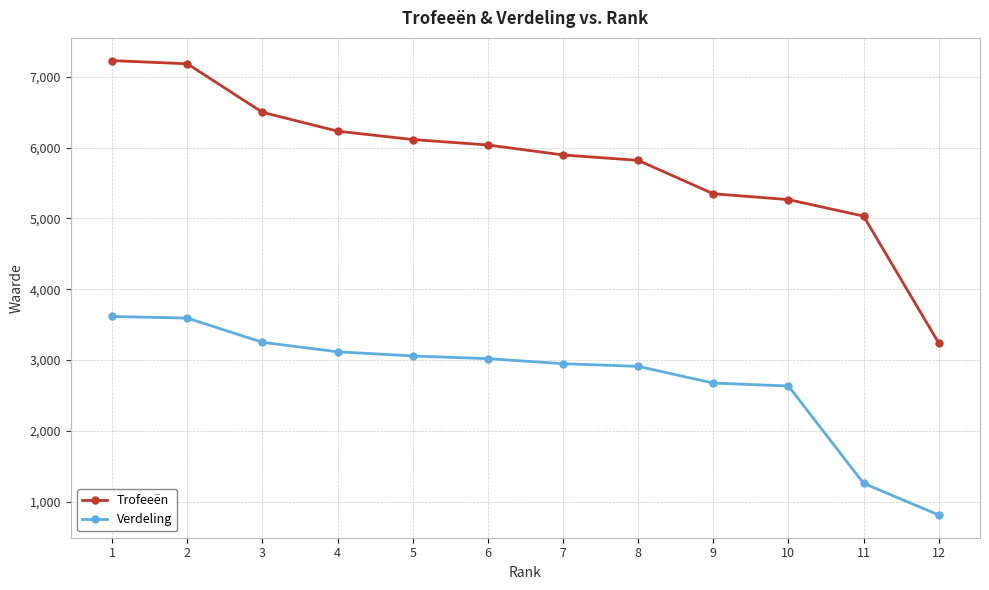

Where does the Verdeling series first go above 3019?

1